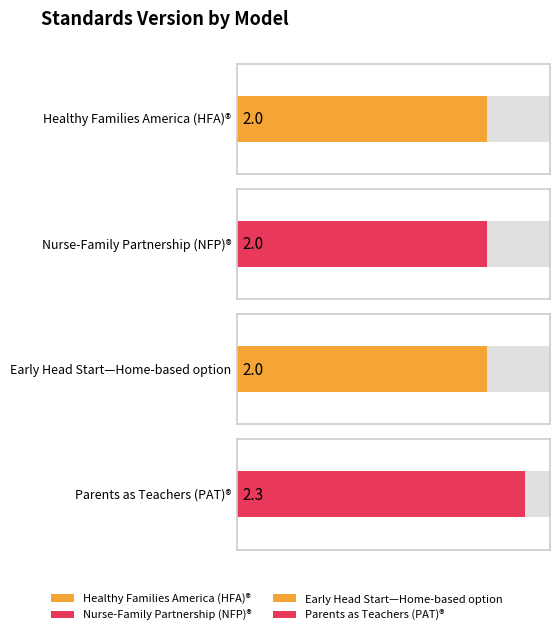

At which label is Standards Version closest to 2?

Healthy Families America (HFA)®